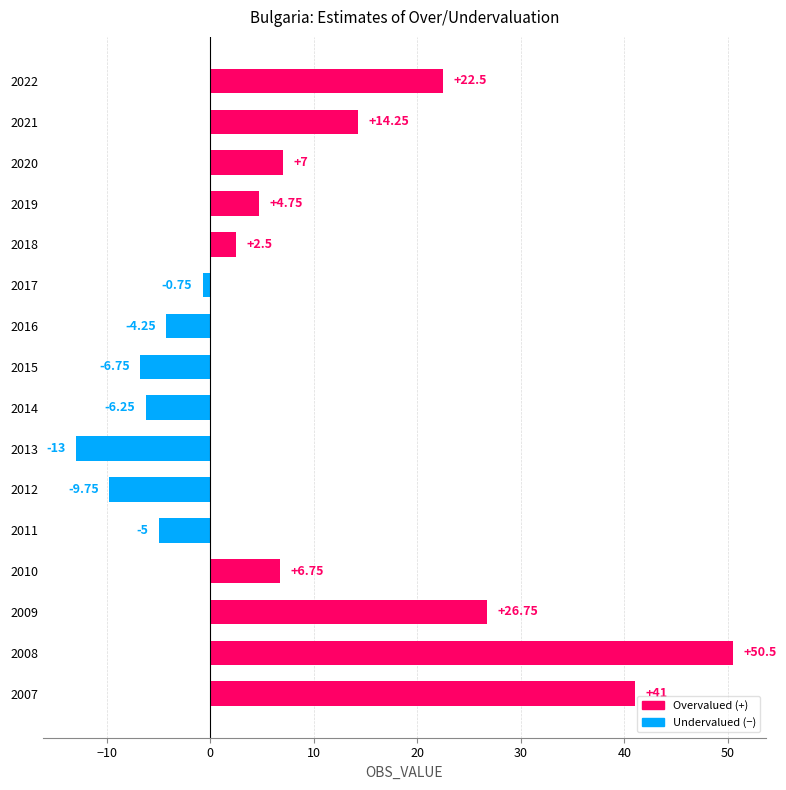

Which has a higher value, 2015 or 2011?

2011